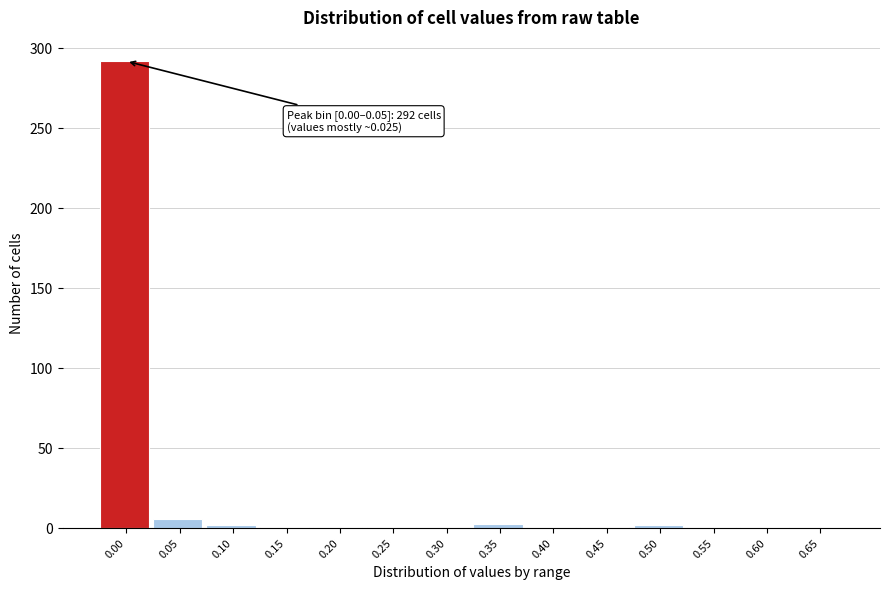

Is it true that the value at 0.00 is 96?

False